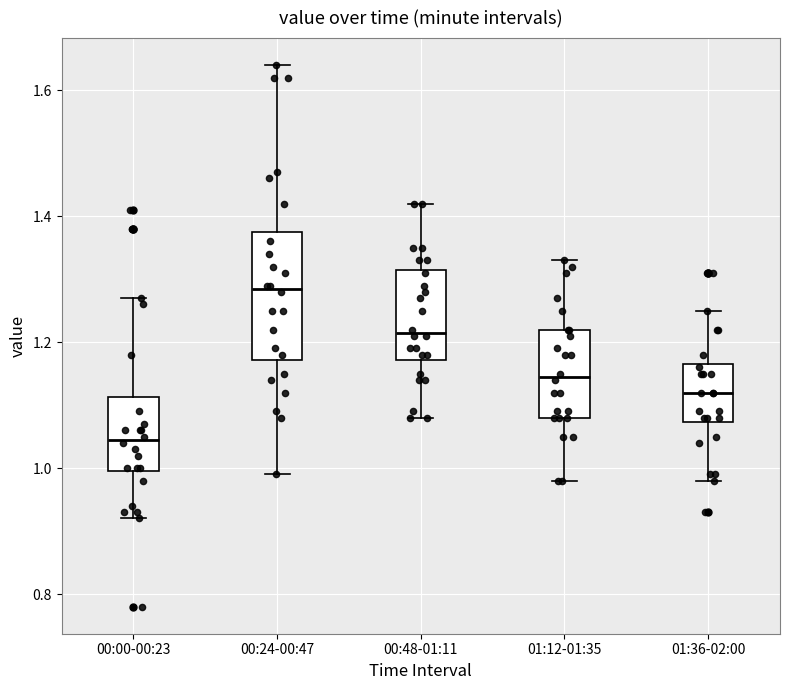

Reading left to right, read every box against the y-axis: the position of its median line, the range the box covers, and the ends of its whiskers. The values are not printed on the chart, so give them approximately, as read against the axis.

00:00-00:23: median 1.04, box 1.00 to 1.12, whiskers 0.92 to 1.28
00:24-00:47: median 1.28, box 1.18 to 1.38, whiskers 1.00 to 1.64
00:48-01:11: median 1.22, box 1.18 to 1.32, whiskers 1.08 to 1.42
01:12-01:35: median 1.14, box 1.08 to 1.22, whiskers 0.98 to 1.34
01:36-02:00: median 1.12, box 1.08 to 1.16, whiskers 0.98 to 1.26